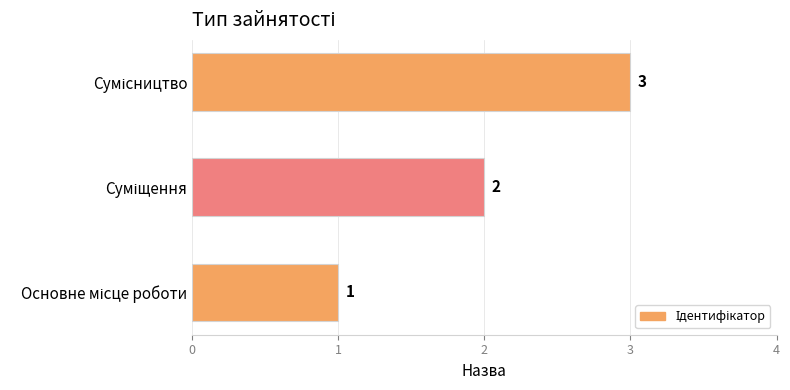

How many values are between 1 and 3?

3